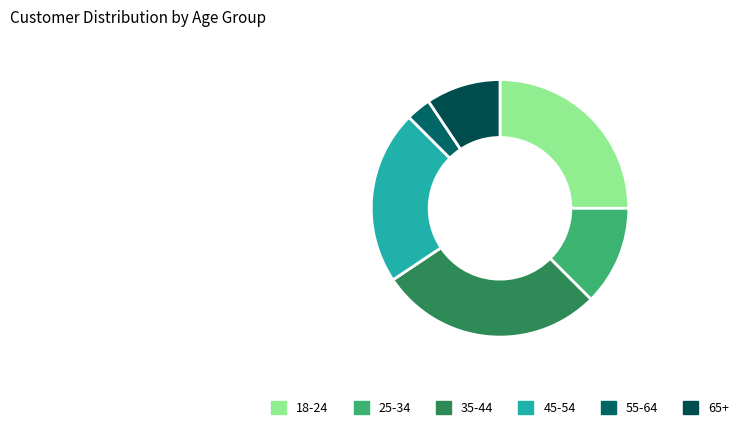

Rank the categories by value from lowest to highest.

55-64, 65+, 25-34, 45-54, 18-24, 35-44